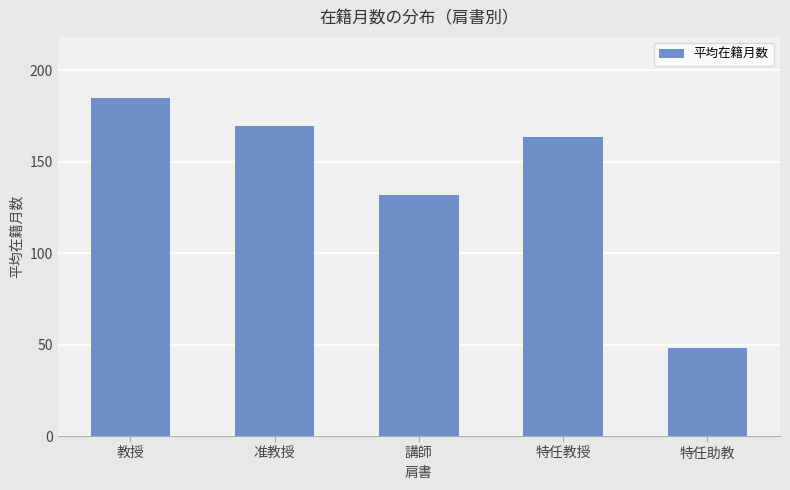

What is the difference between the maximum and minimum values?

137.0